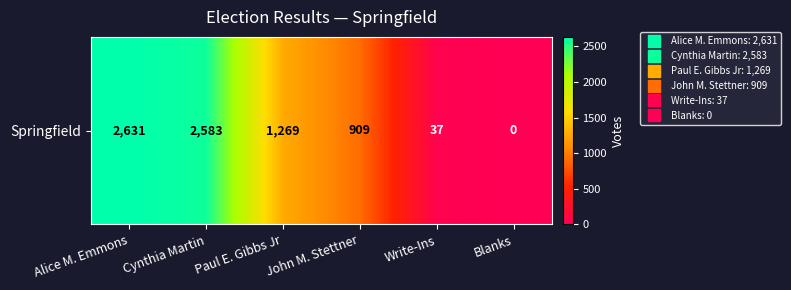

What is the sum of all values?

7429